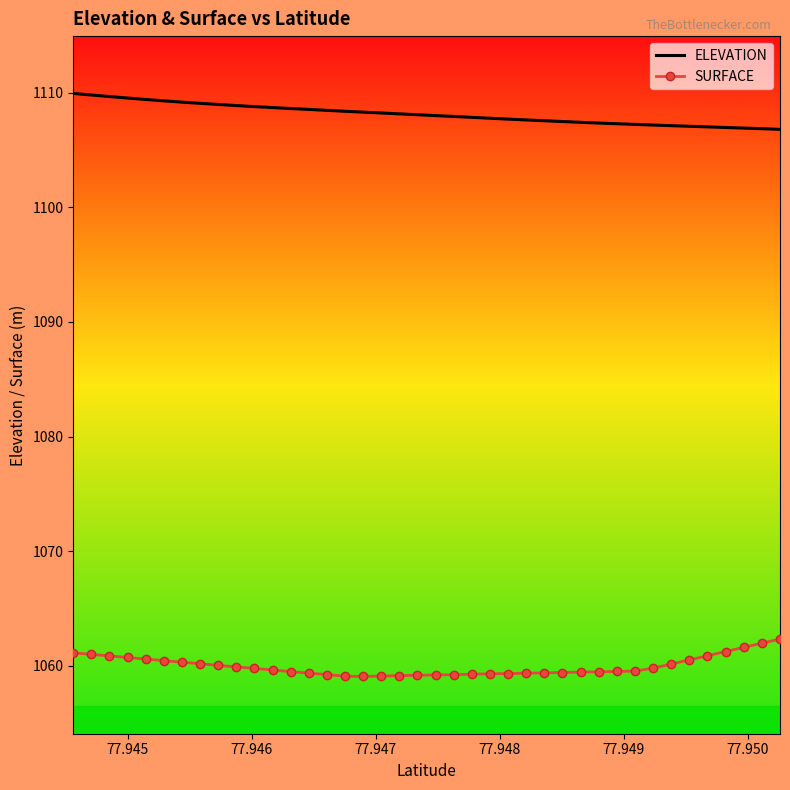

True or false: ELEVATION and SURFACE cross at least once.

False